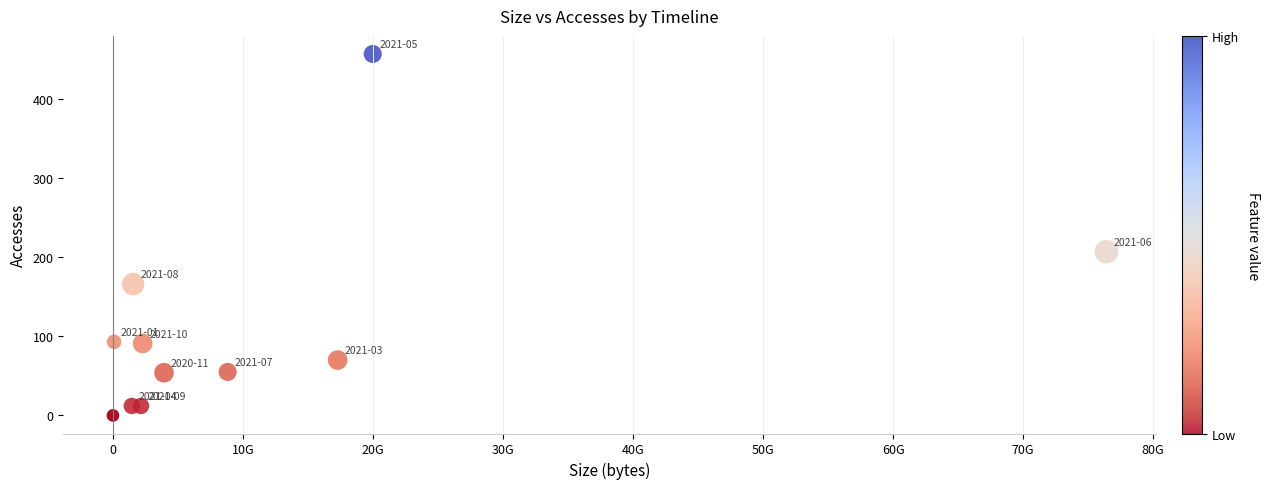

What Y value in the scatter plot is closest to 228?

207